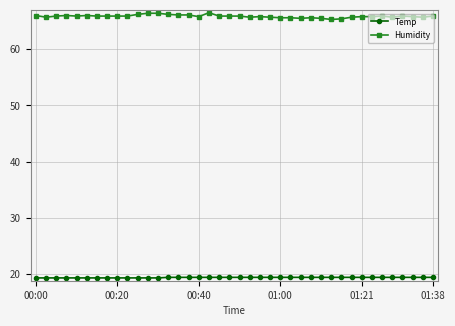

True or false: Temp and Humidity cross at least once.

False